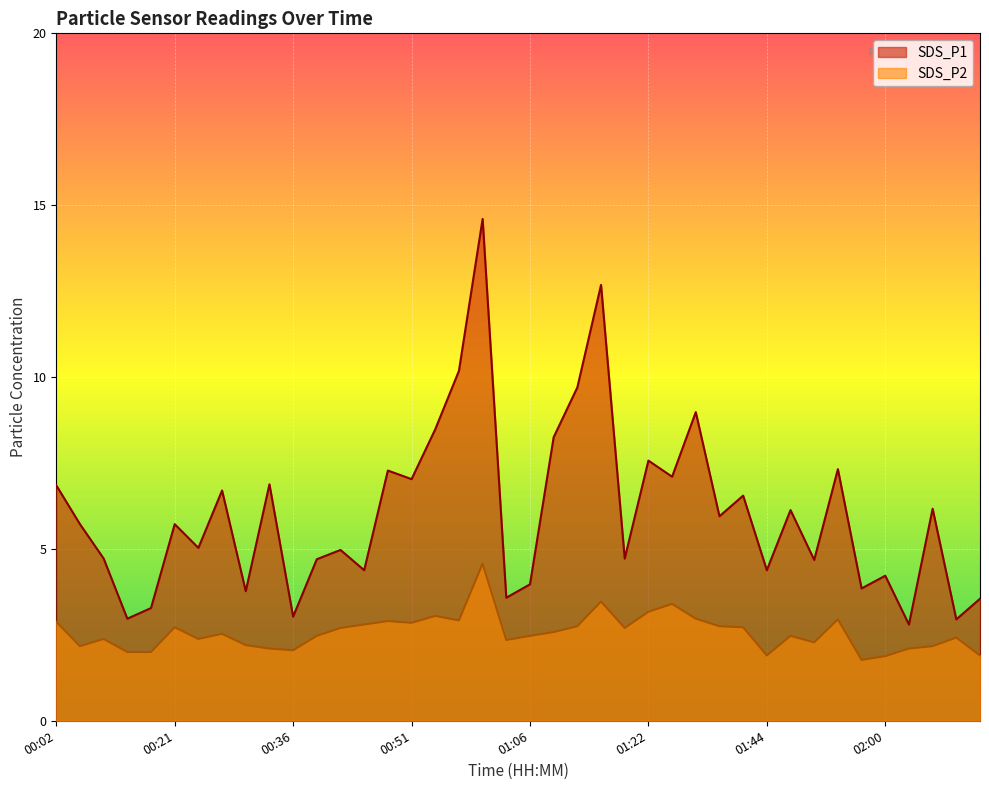

What is the approximate value of SDS_P1 at 01:00?

14.6